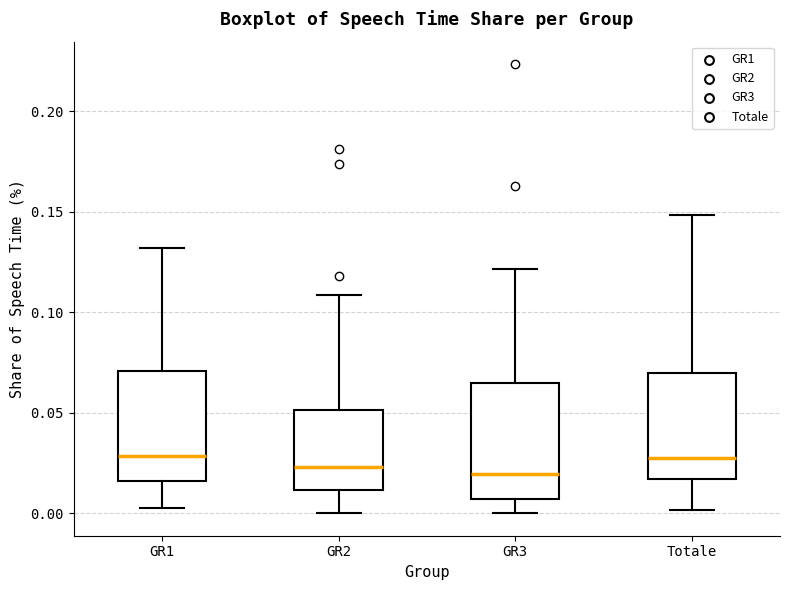

Reading left to right, read every box against the y-axis: the position of its median line, the range the box covers, and the ends of its whiskers. The values are not printed on the chart, so give them approximately, as read against the axis.

GR1: median 0.030, box 0.015 to 0.070, whiskers 0.005 to 0.130
GR2: median 0.025, box 0.010 to 0.050, whiskers 0.000 to 0.110
GR3: median 0.020, box 0.005 to 0.065, whiskers 0.000 to 0.120
Totale: median 0.030, box 0.015 to 0.070, whiskers 0.000 to 0.150